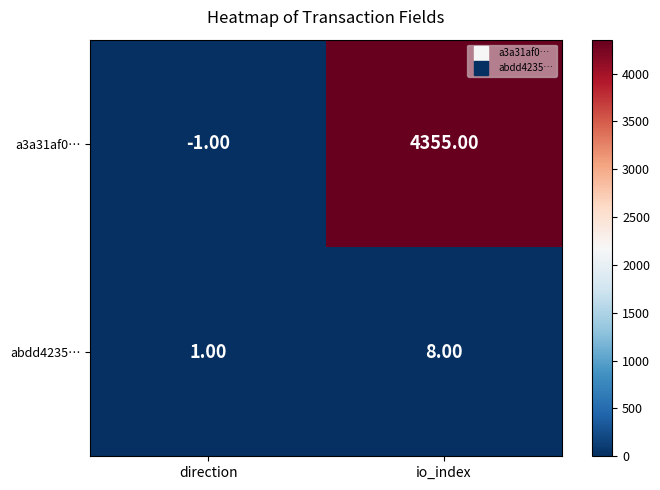

At which label is a3a31af0… closest to 2177?

direction